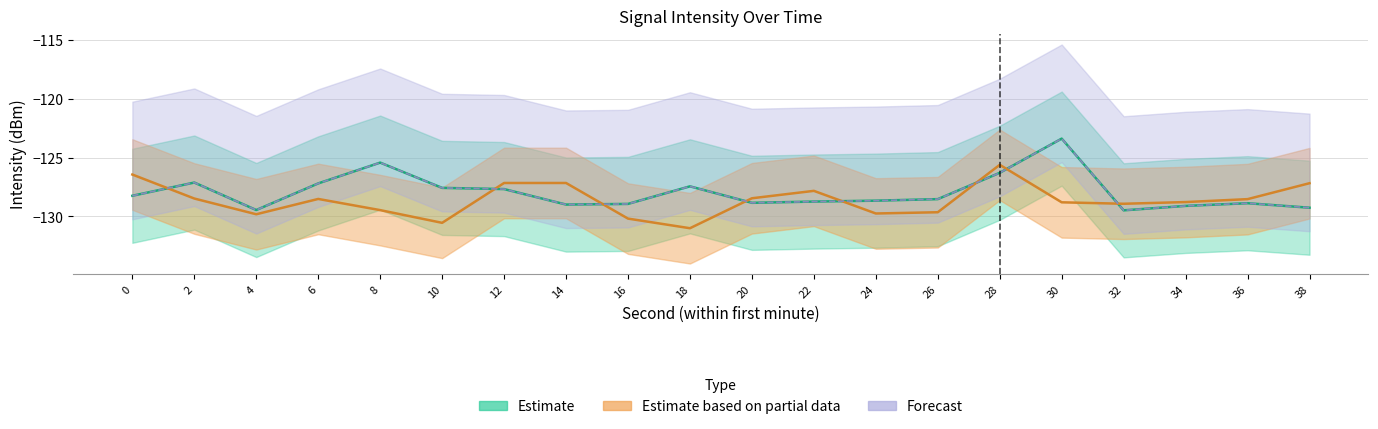

What is the total value across all series at 36?

-386.3